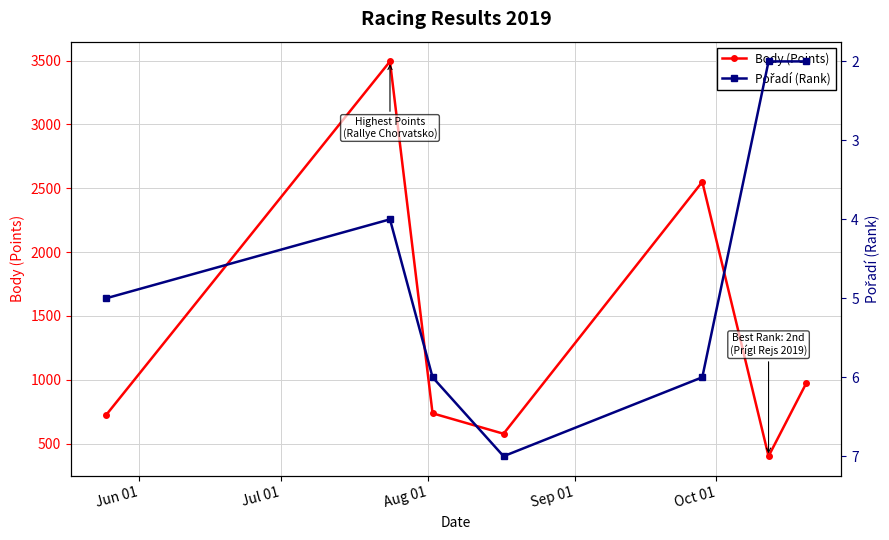

What is the maximum value for Body (Points)?

3493